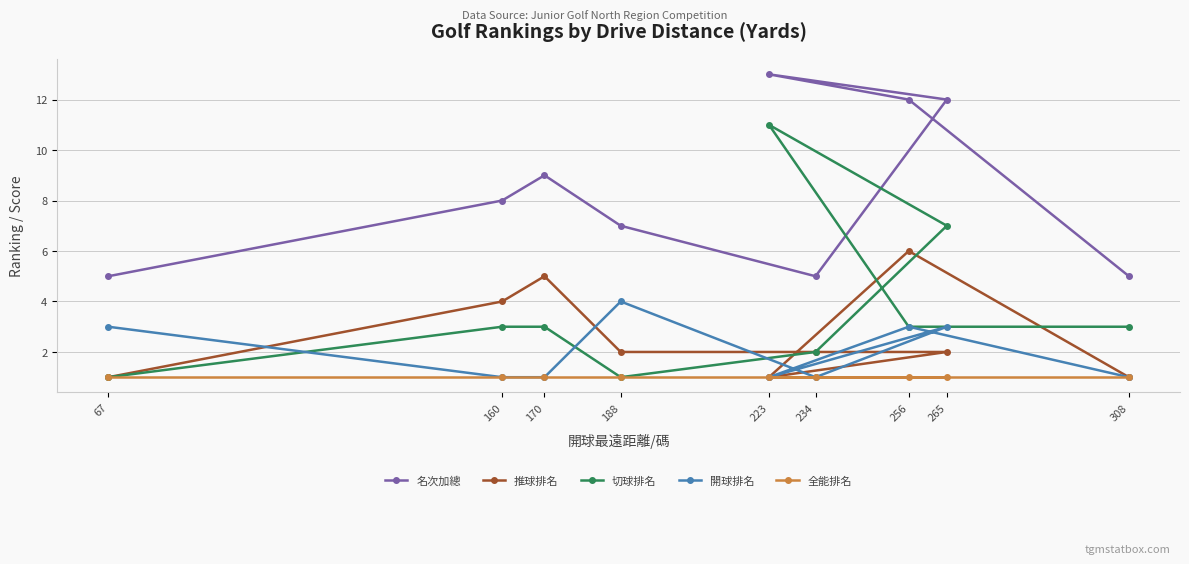

What is the average value of the 開球排名 series?

2